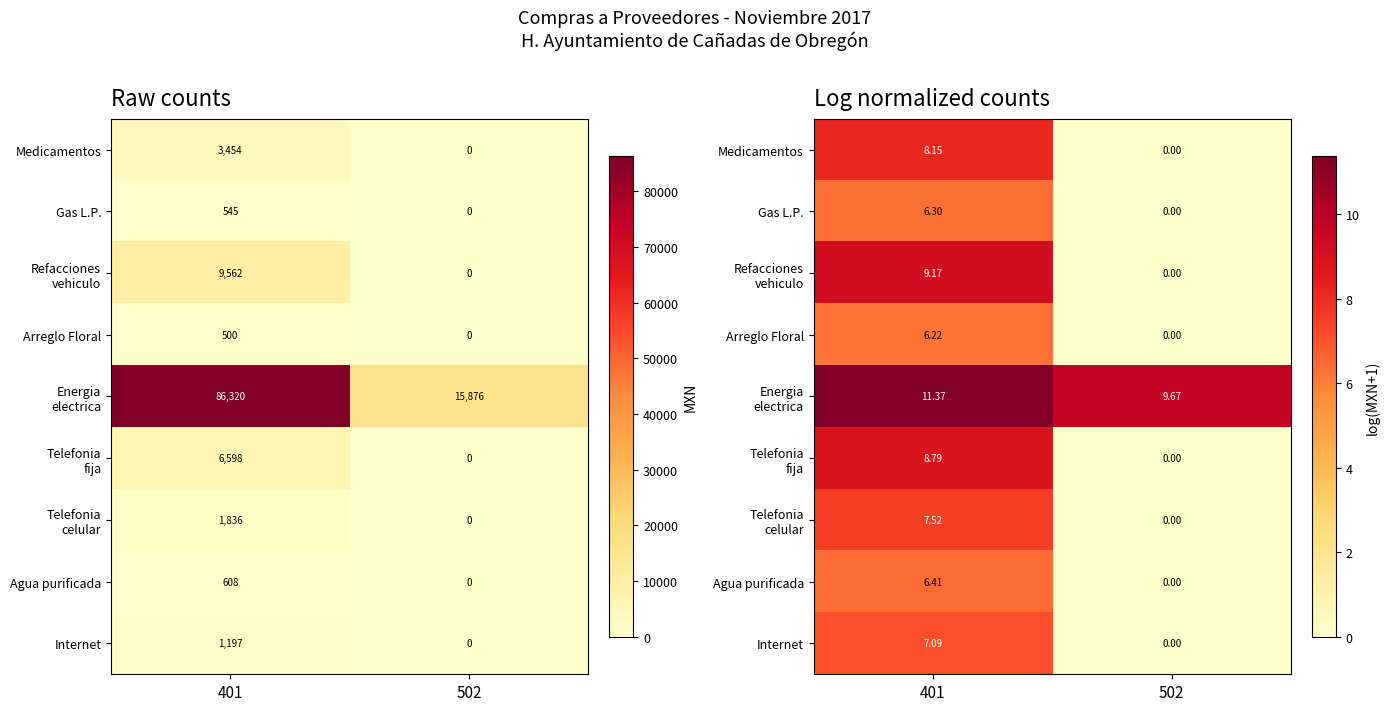

At which label does Agua purificada first exceed 6?

401